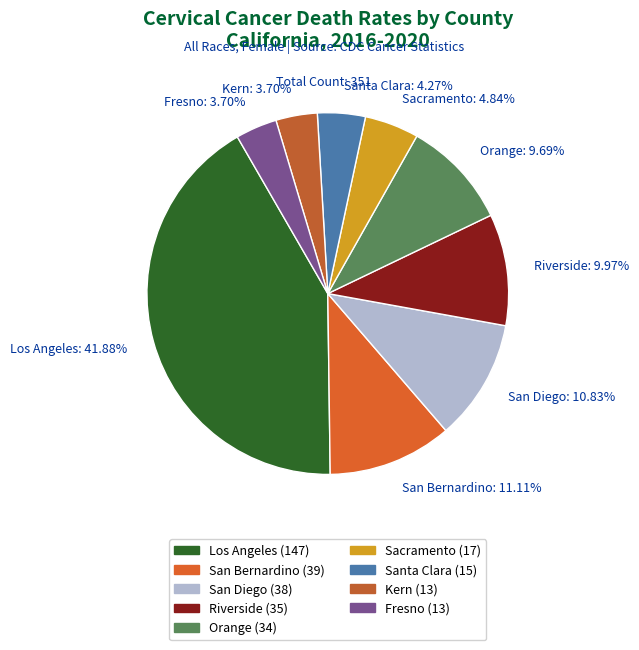

To the nearest percent, what is the difference between the largest and smallest slice percentages?

38%